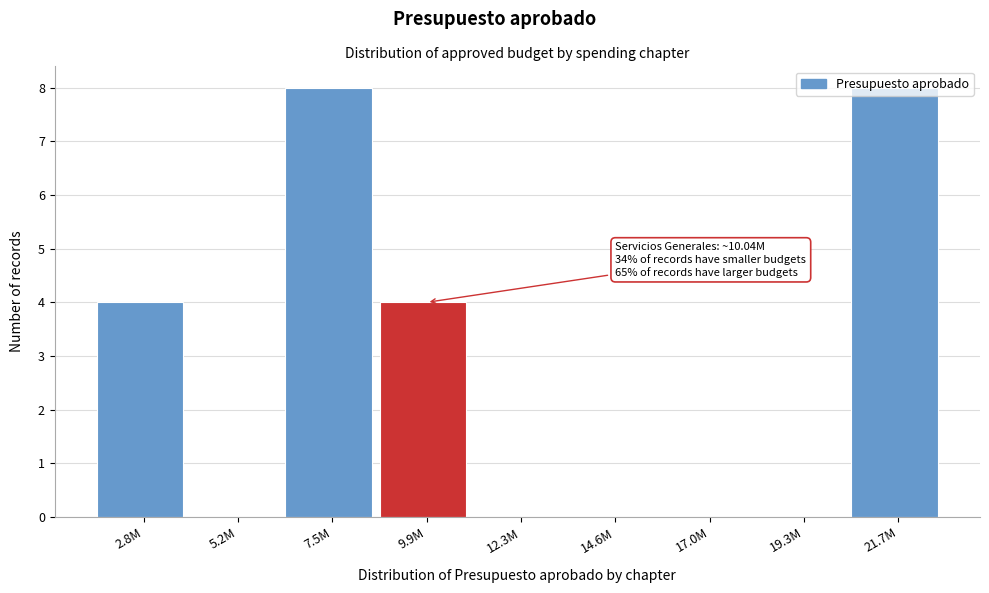

The chart shows a value of 0 at 17.0M. True or false?

True